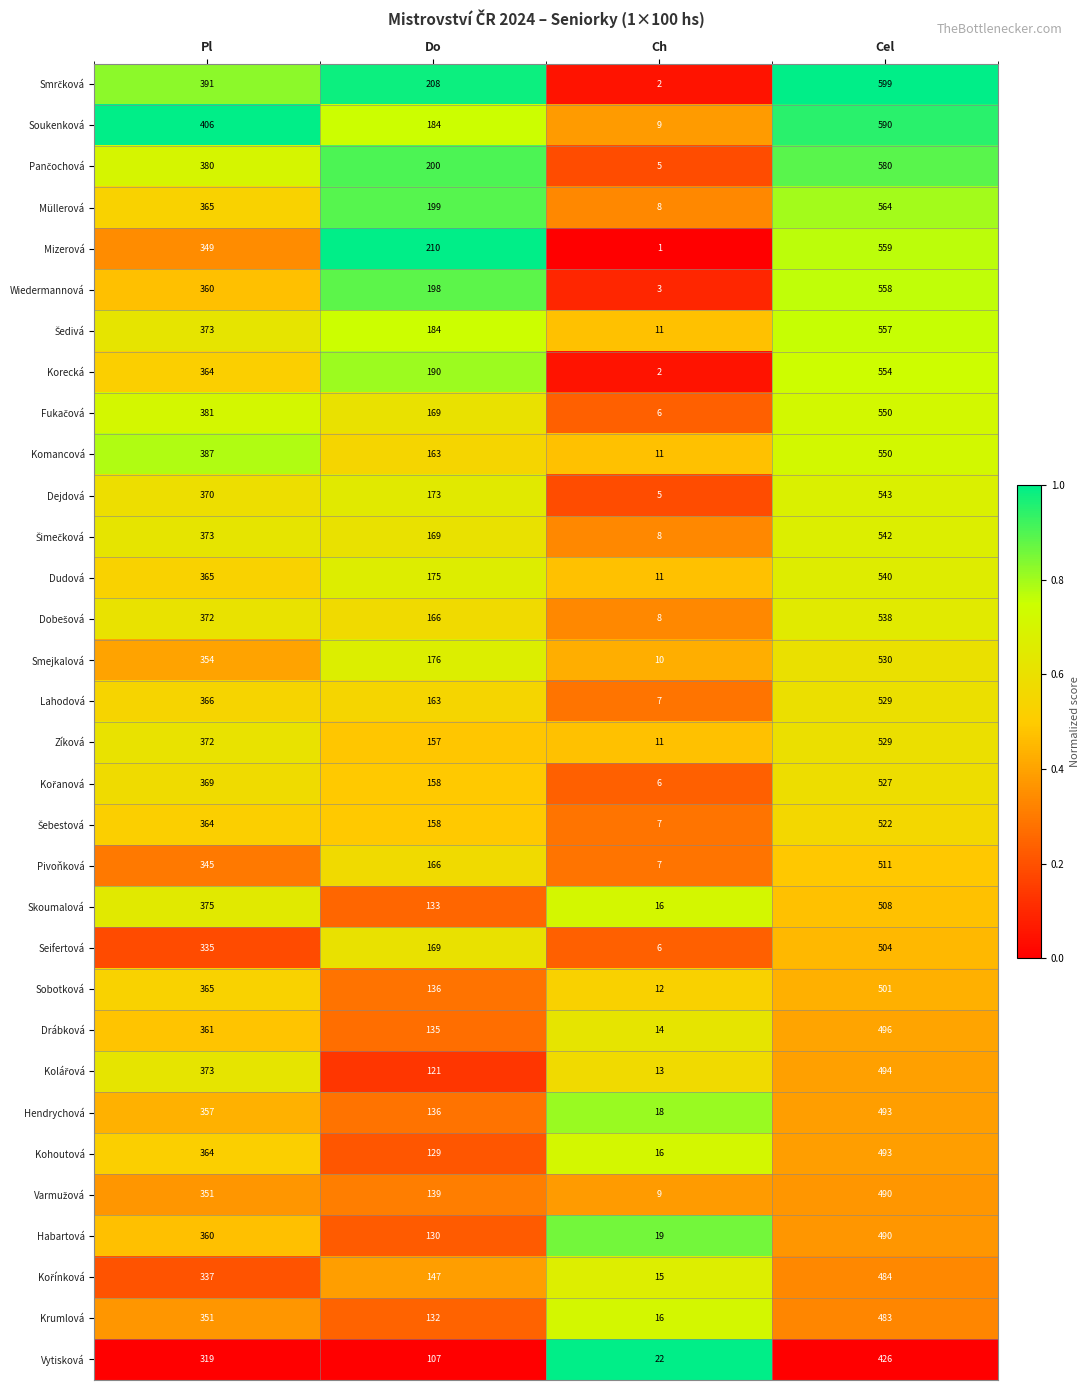

What is the sum of the Kohoutová values at Pl and Ch?

380